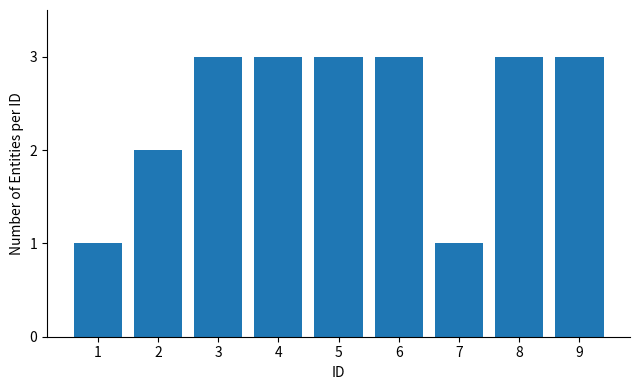

What is the sum of all values?

22